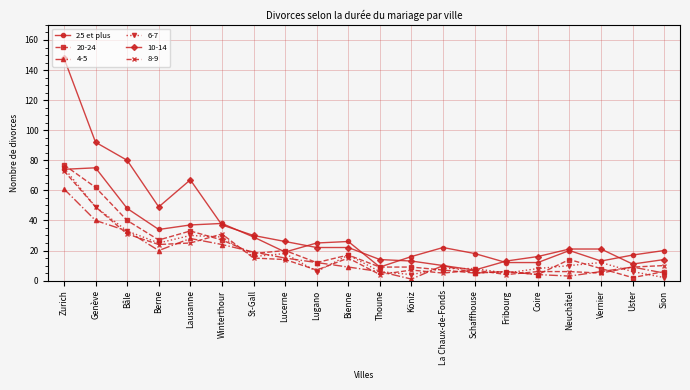

Which series has the largest total across all categories?

10-14